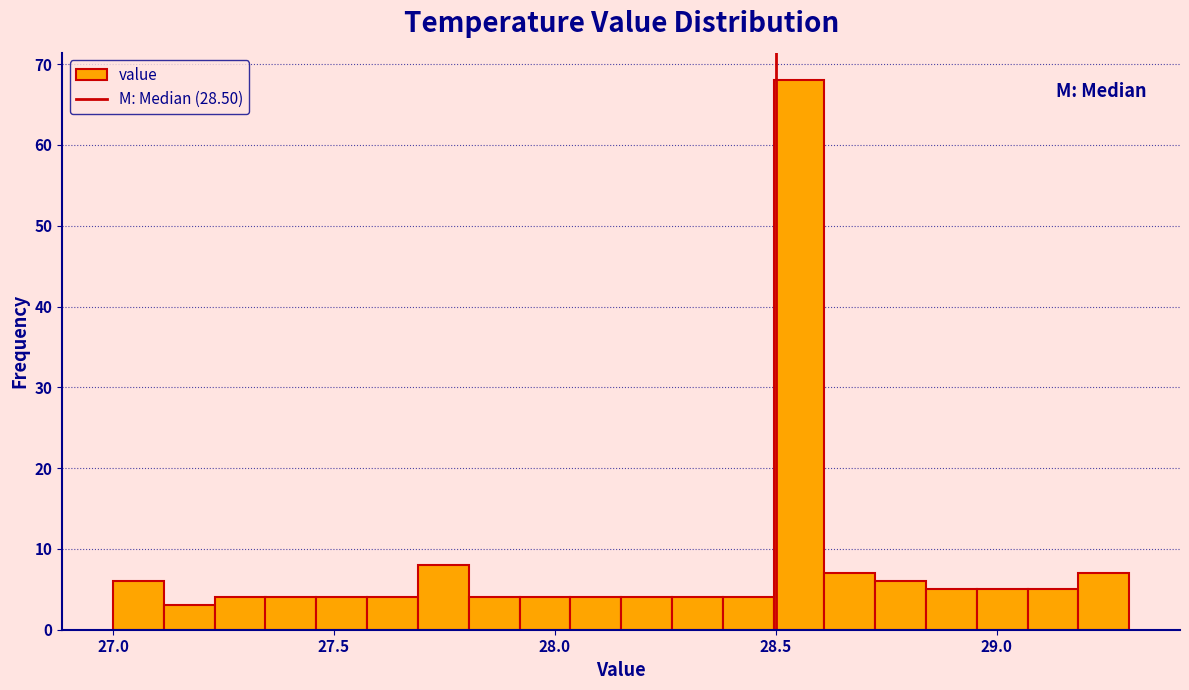

Read against the x-axis, roughly where is the centre of the tallest bar?

28.55